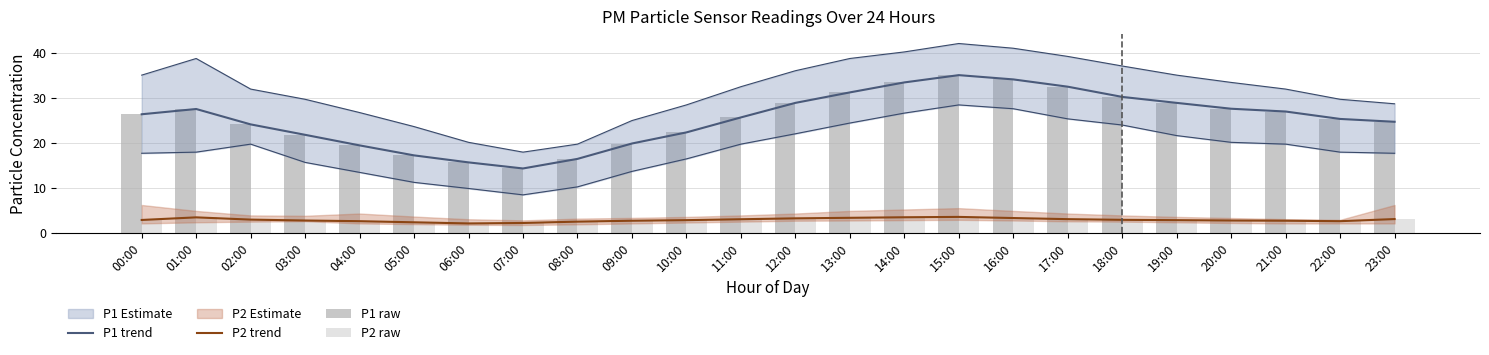

Does the chart contain stacked bars?

No